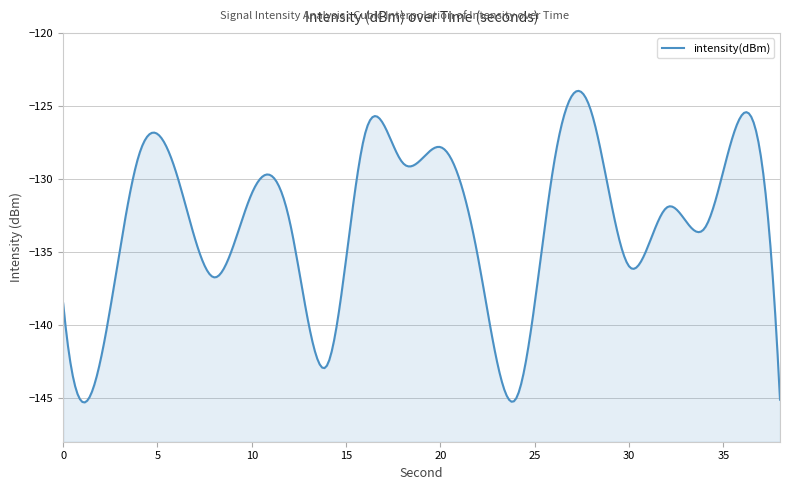

The value at 2 is -55.3. True or false?

False